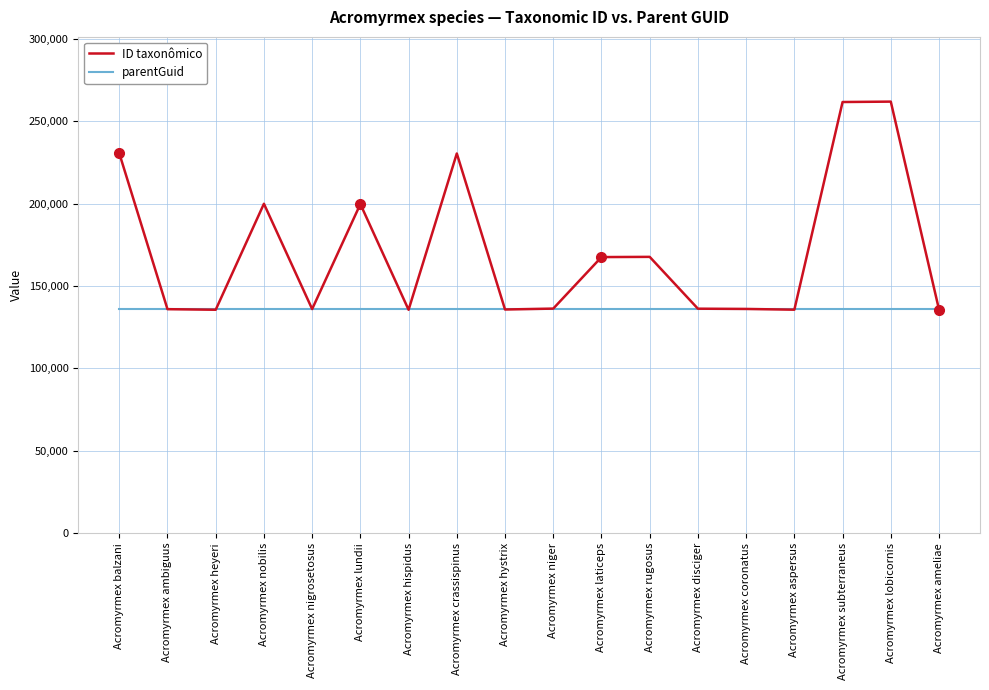

What is the lowest value of the ID taxonômico series?

135604